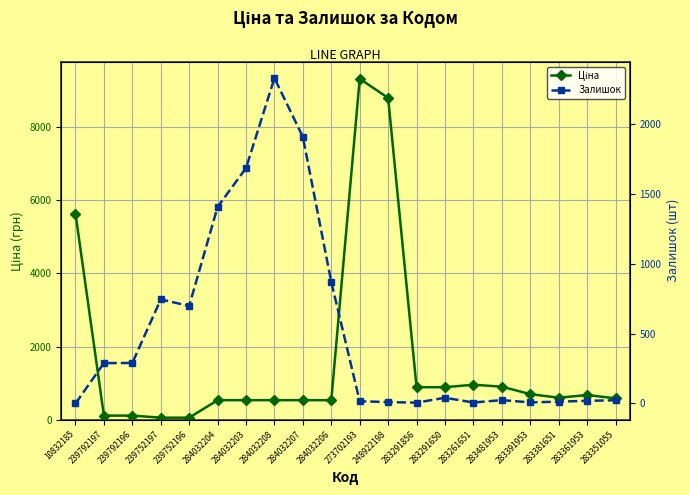

After their last crossing, which series has the higher values: Залишок or Ціна?

Ціна